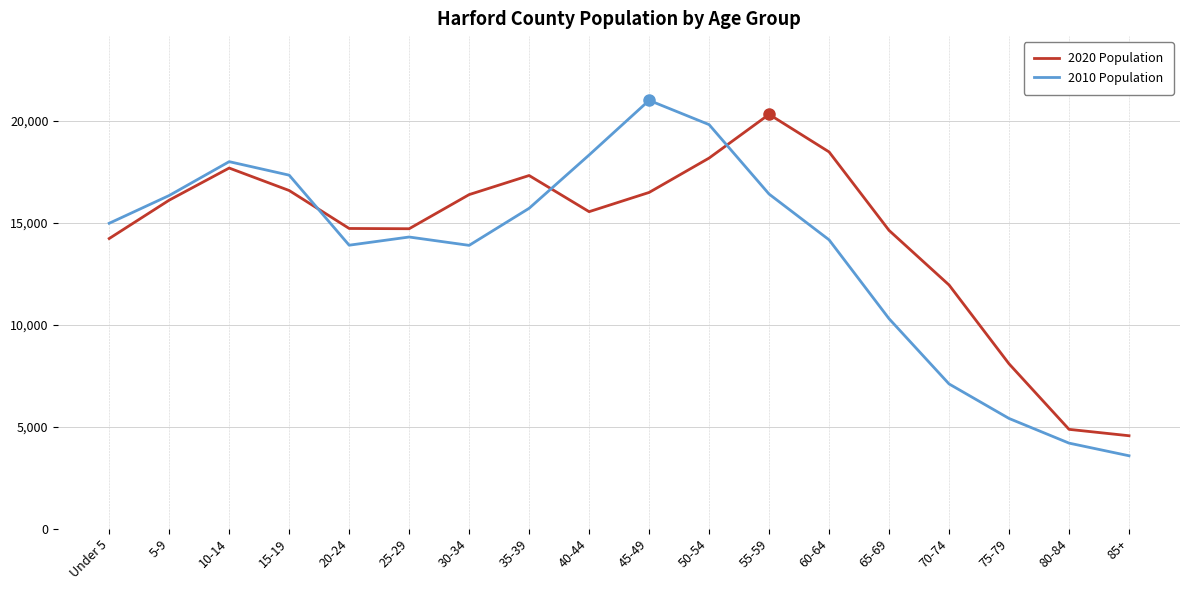

What is the sum of all 2010 Population values?

244826